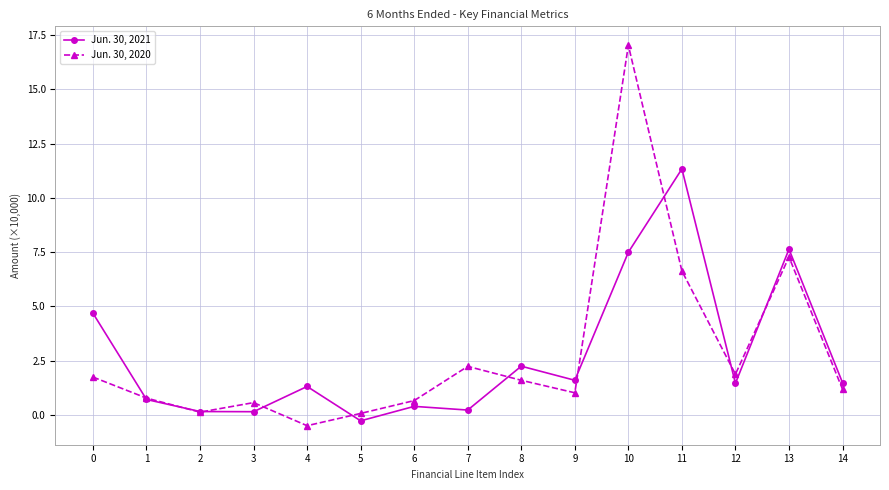

What is the difference between the highest and lowest values at 8?

0.6